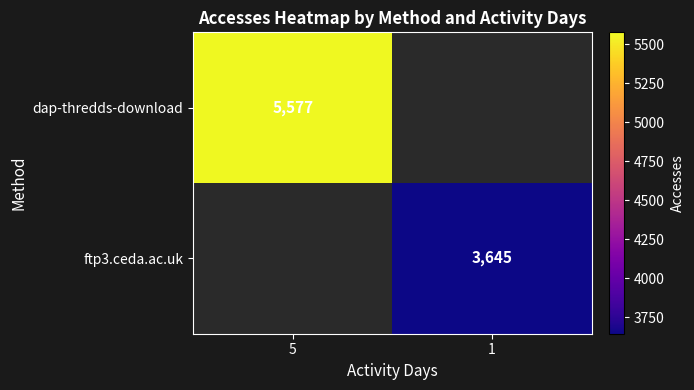

At how many categories does at least one series exceed 4139?

1